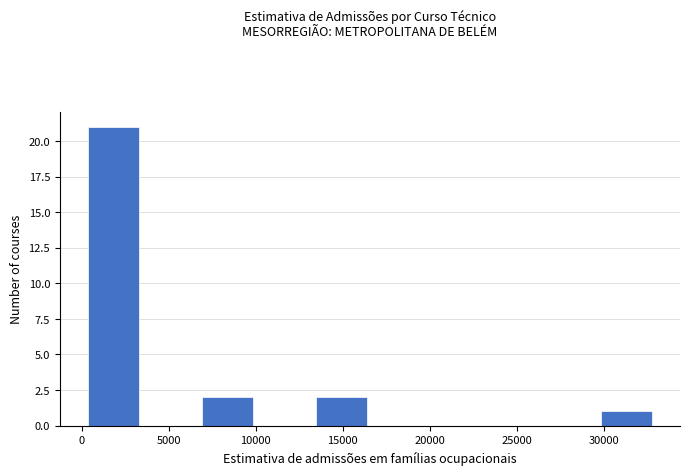

What is the height of the bar covering 29500 to 33000 on the x-axis? Neither the bar edges nor the heights are printed on the chart, so give them approximately, as read against the axes.

1